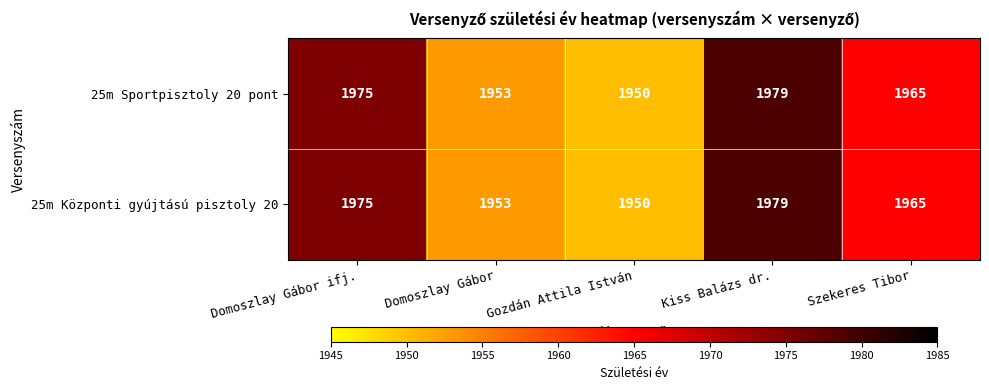

Reading left to right, extract all data points from this chart.

25m Sportpisztoly 20 pont: 1975	1953	1950	1979	1965
25m Központi gyújtású pisztoly 20: 1975	1953	1950	1979	1965